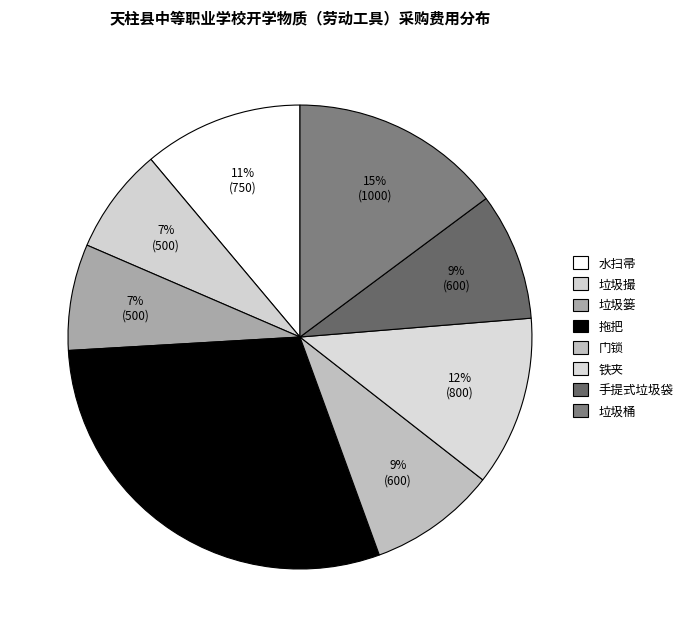

To the nearest percent, what is the average slice percentage?

12%